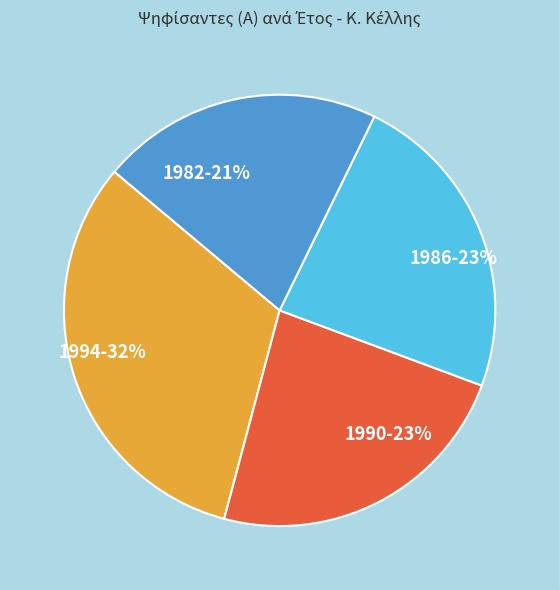

To the nearest percent, what portion does 1990 represent?

23%